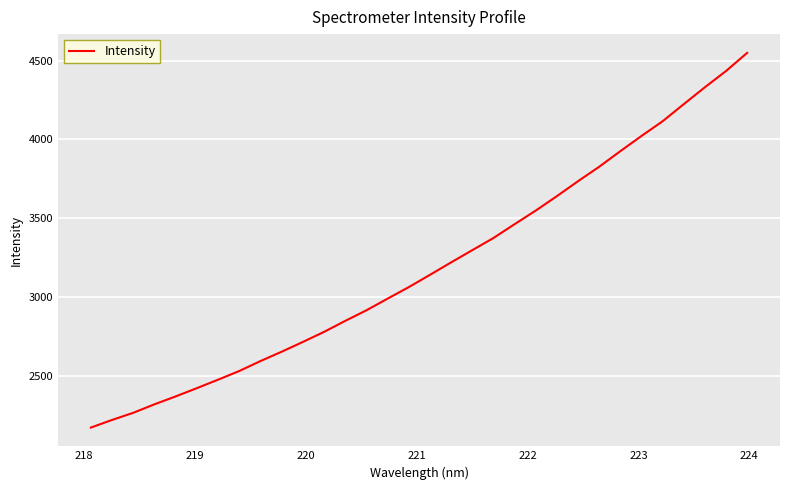

Reading right to left, transcribe all the data shown in this chart.

4549.2	4434.2	4331.1	4223.9	4115.5	4022.2	3925.6	3826.9	3735.3	3640.5	3549.0	3462.8	3375.0	3297.9	3220.5	3141.5	3063.7	2990.7	2916.8	2849.7	2780.1	2716.3	2654.4	2595.2	2532.2	2477.2	2423.6	2371.2	2321.2	2267.4	2222.2	2173.8